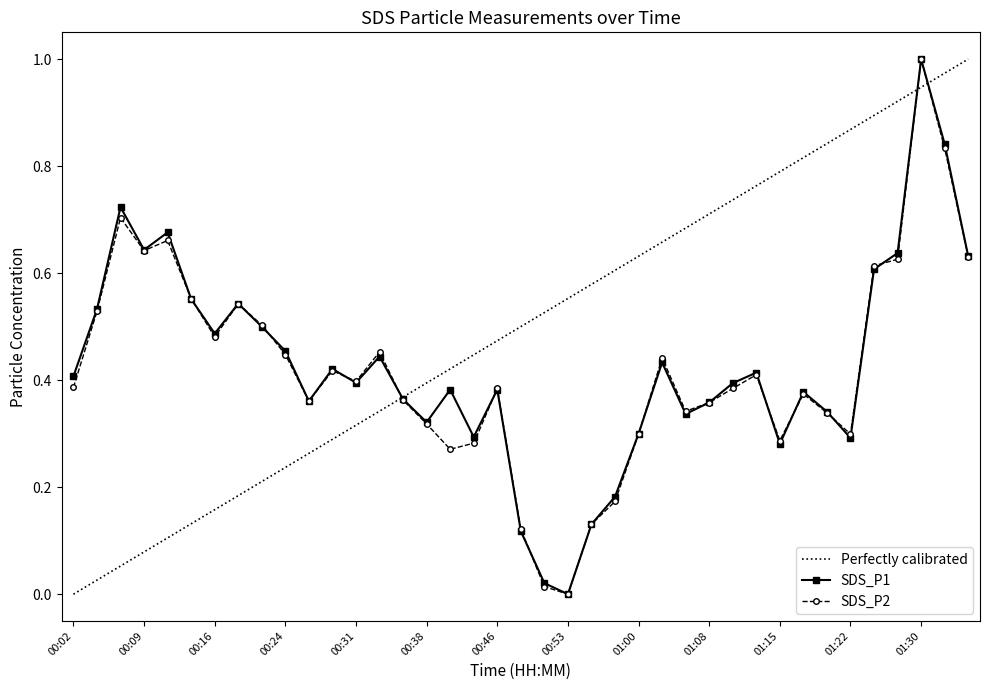

List the series in order of their peak value, lowest first.

SDS_P1, SDS_P2